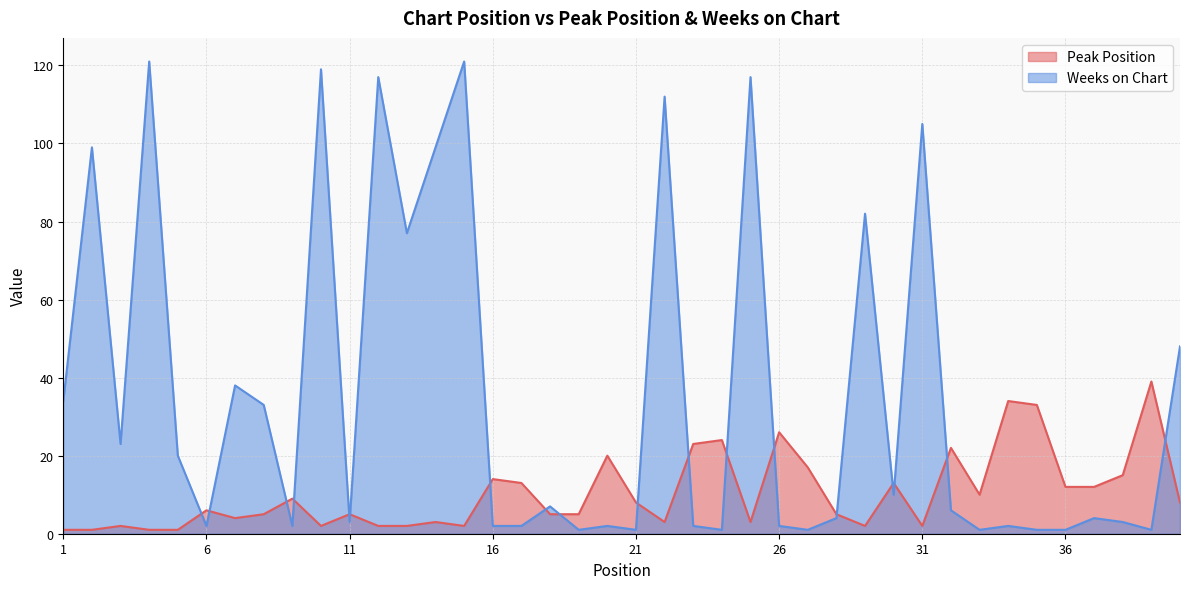

What is the maximum value for Peak Position?

39